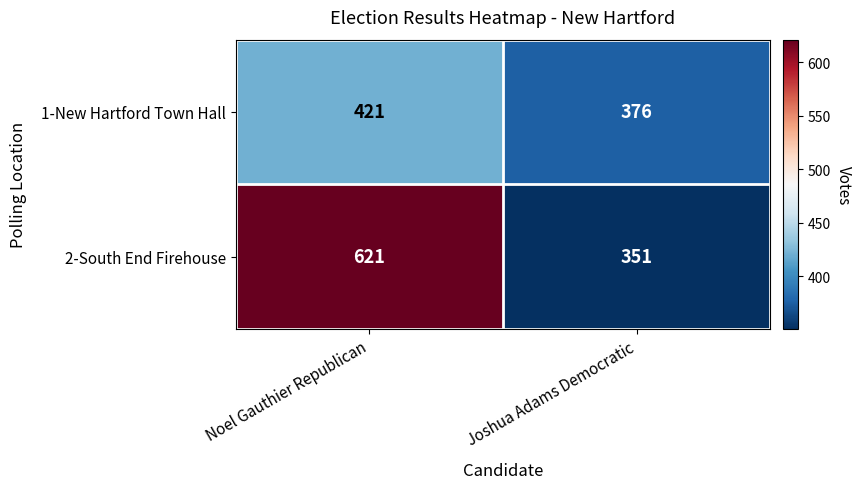

Reading left to right, extract all data points from this chart.

1-New Hartford Town Hall: 421	376
2-South End Firehouse: 621	351